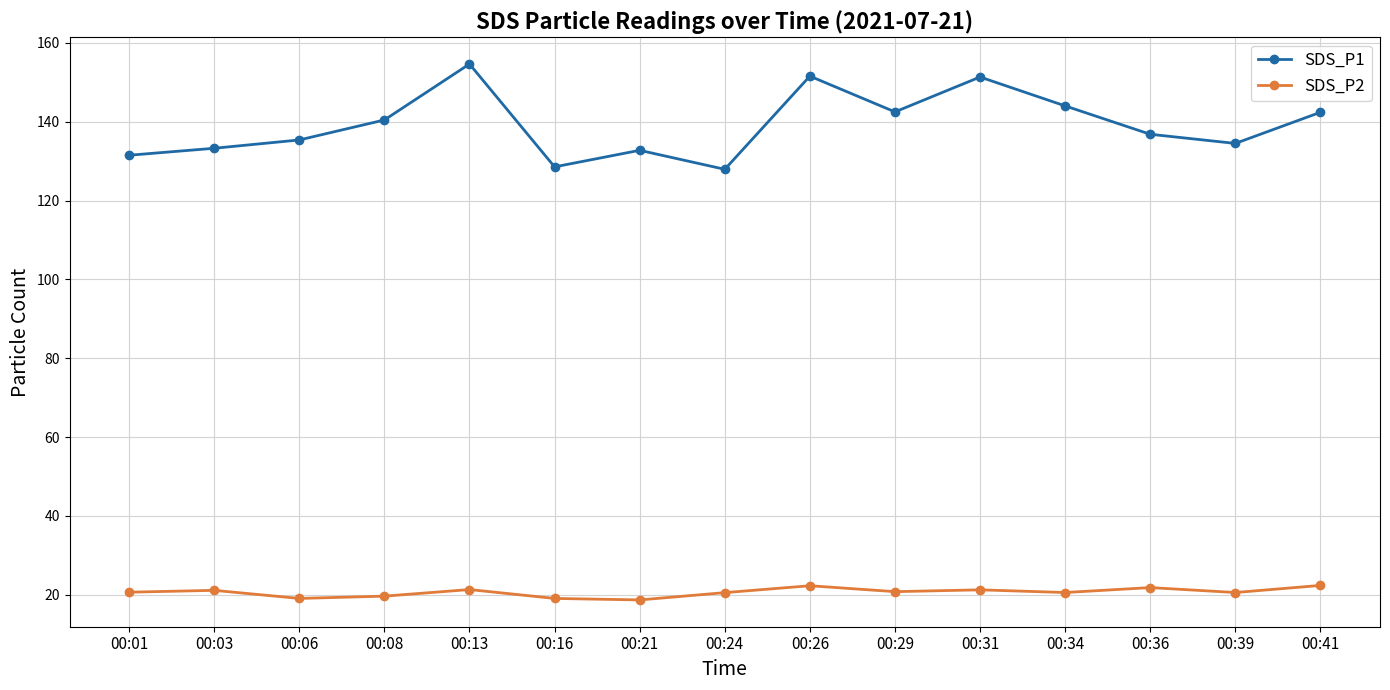

What is the difference between the maximum and minimum values in the SDS_P1 series?

26.7